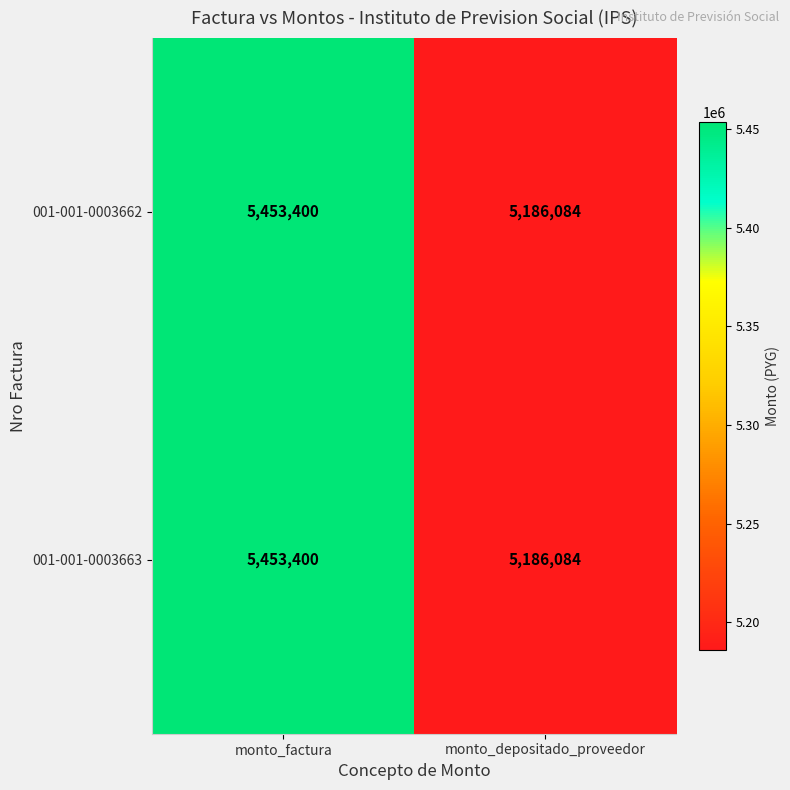

Rank the categories by 001-001-0003663 value from highest to lowest.

monto_factura, monto_depositado_proveedor